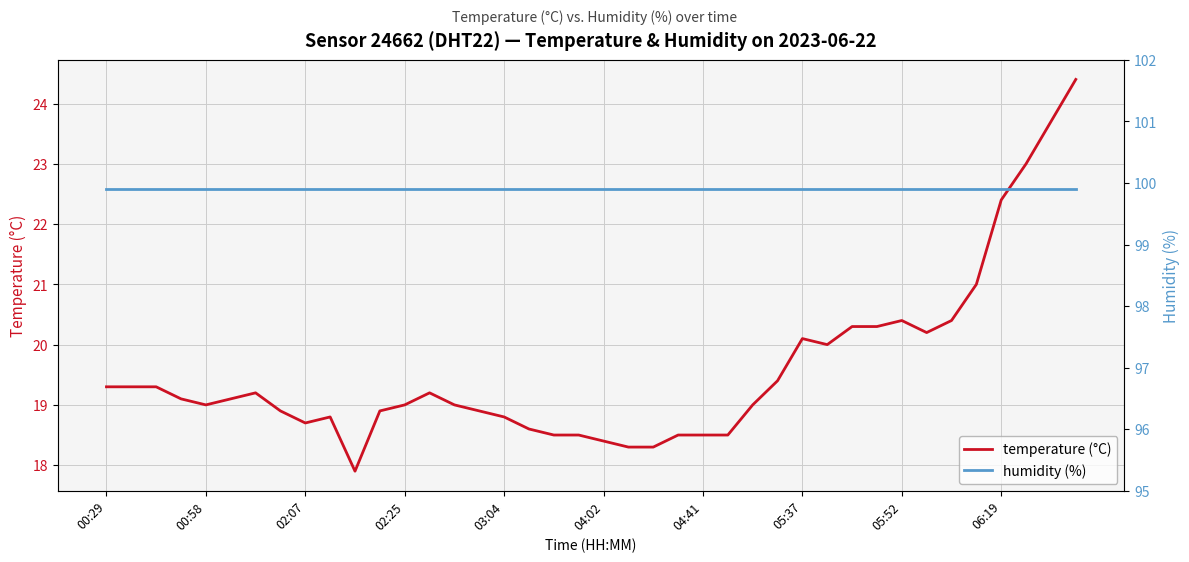

The value of temperature (°C) at 02:25 is 31.7. True or false?

False